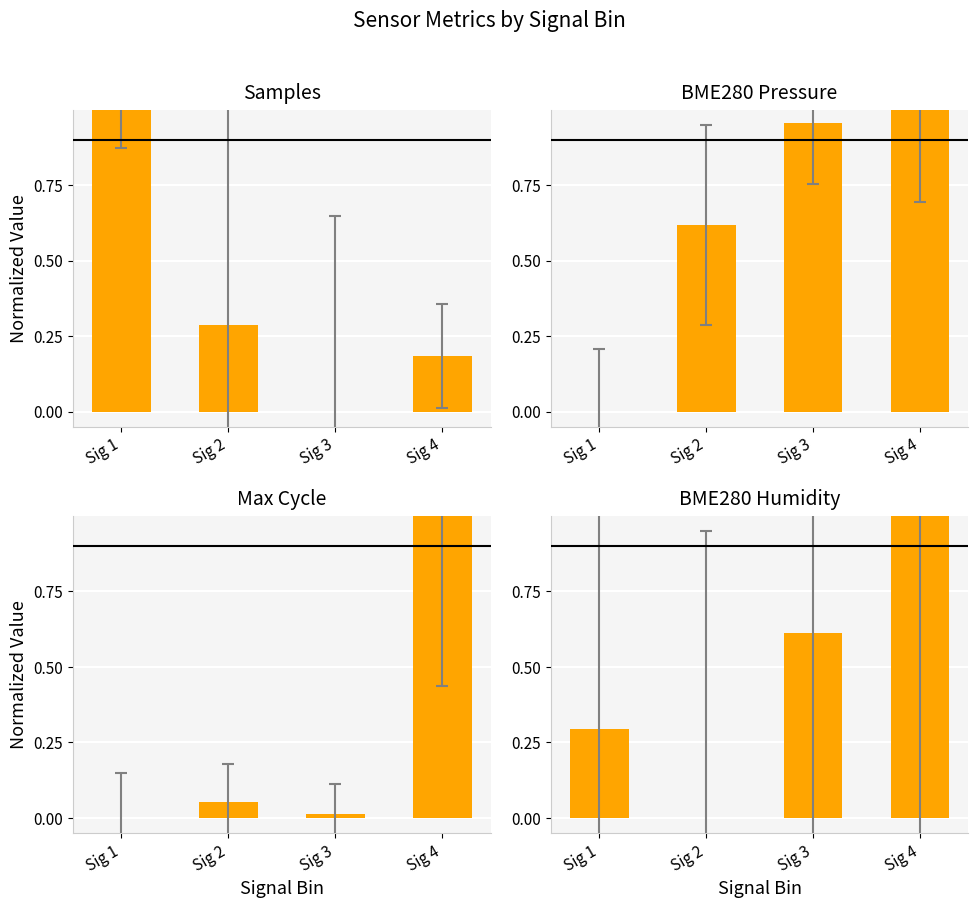

At which label does Max_cycle reach its minimum?

Sig 1